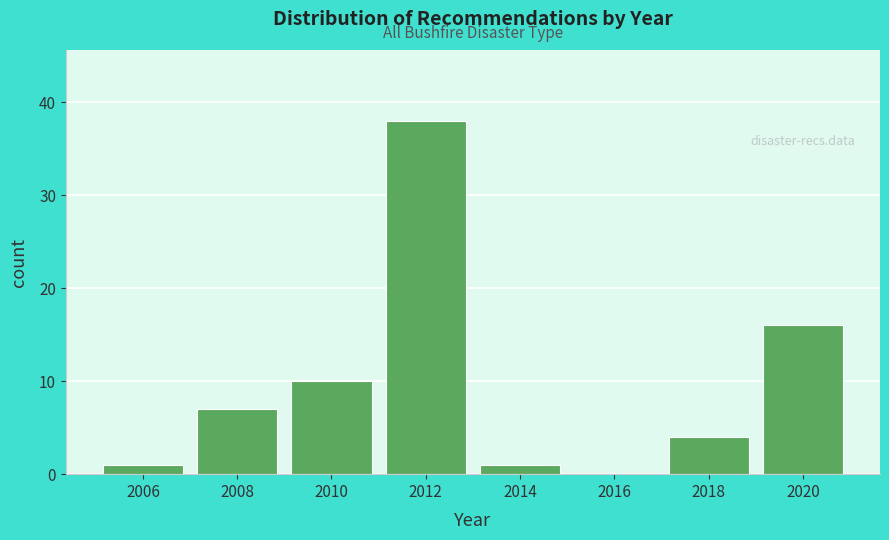

Reading left to right, what are all the values shown in this chart?

2006=1	2008=7	2010=10	2012=38	2014=1	2016=0	2018=4	2020=16